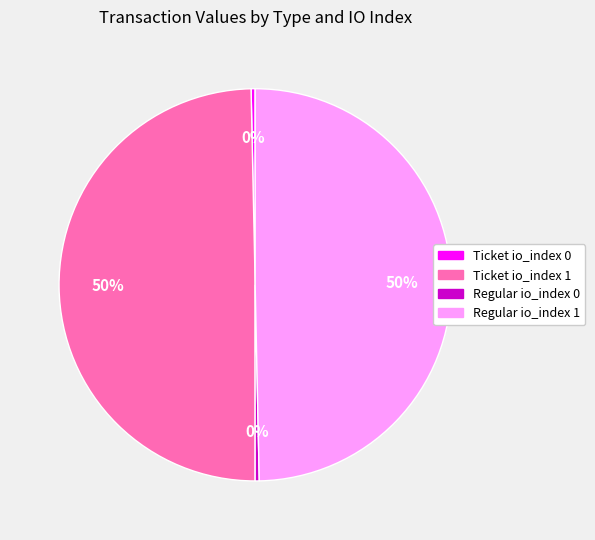

Is it true that Regular io_index 1 is 50% of the pie?

True